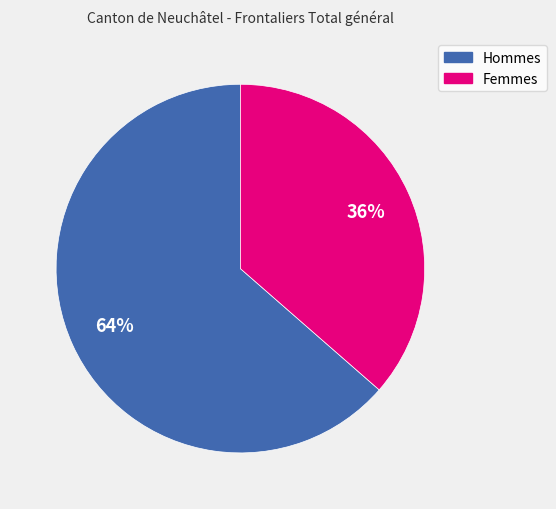

To the nearest percent, what portion does Femmes represent?

36%